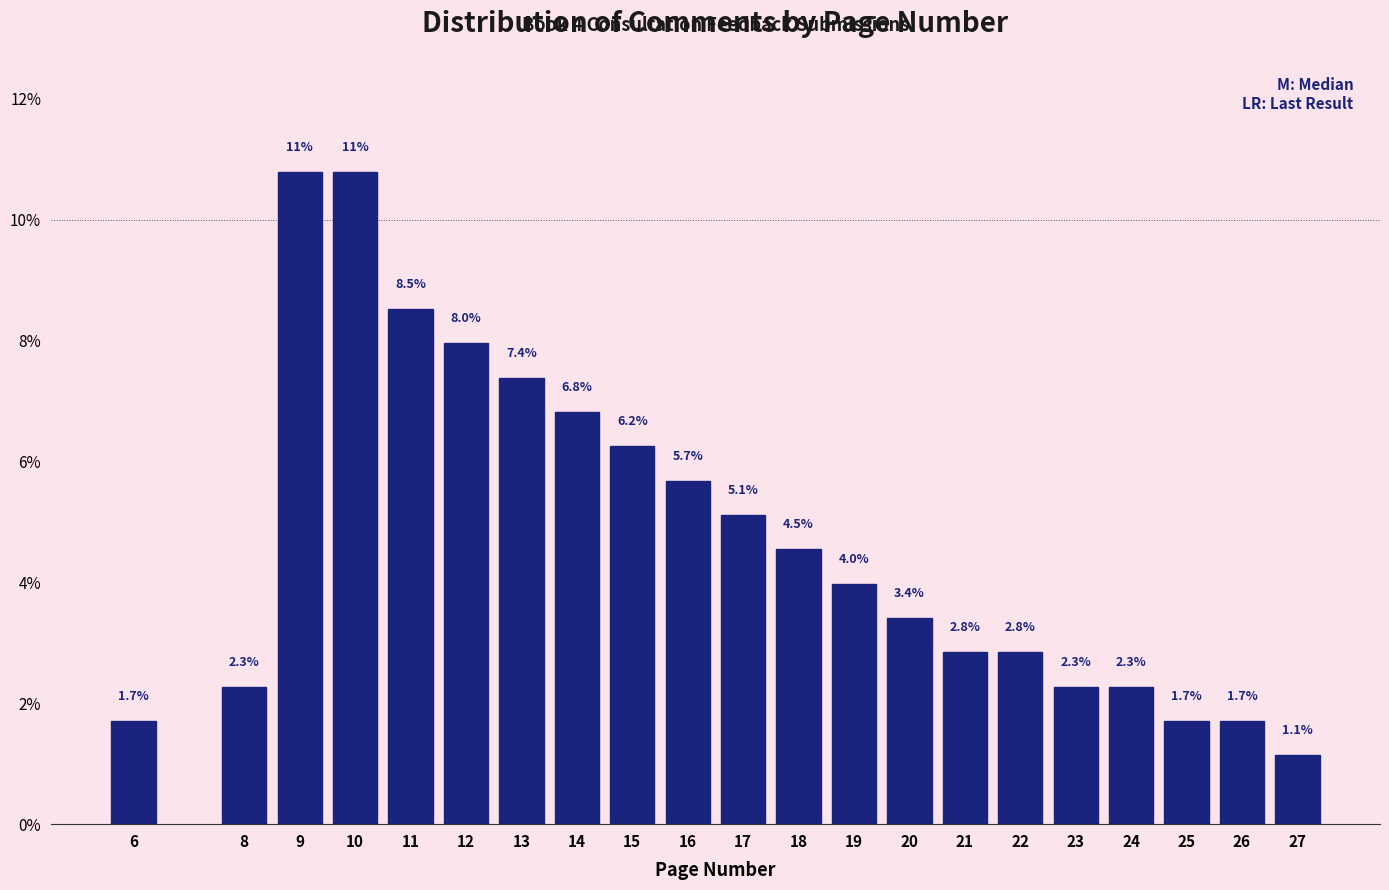

Where does the data first go above 3?

9